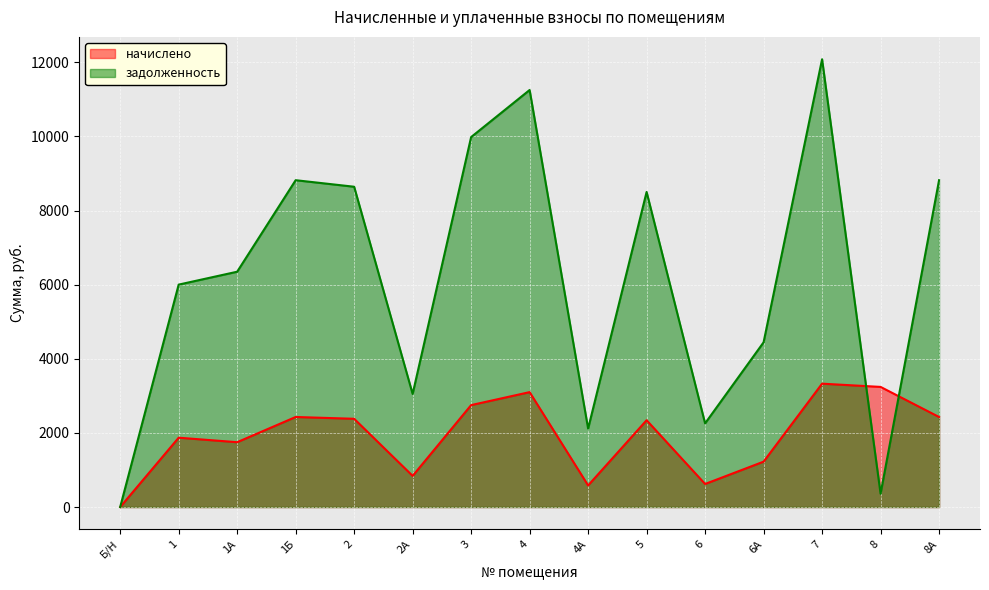

At which category does the chart reach its minimum across all series?

Б/Н